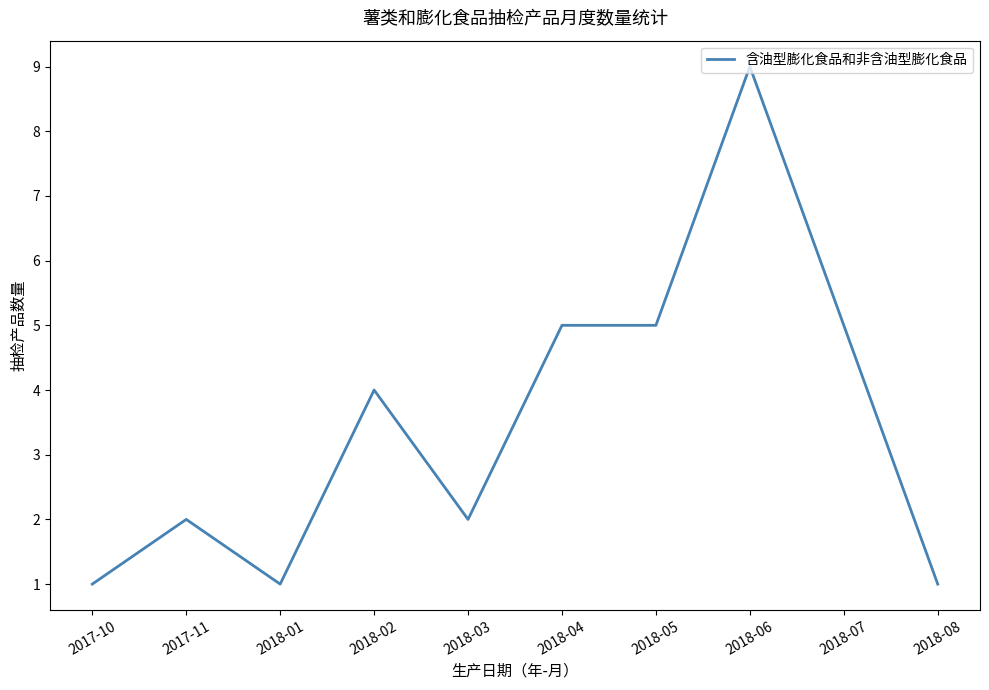

Is it true that the value at 2018-02 is 4?

True